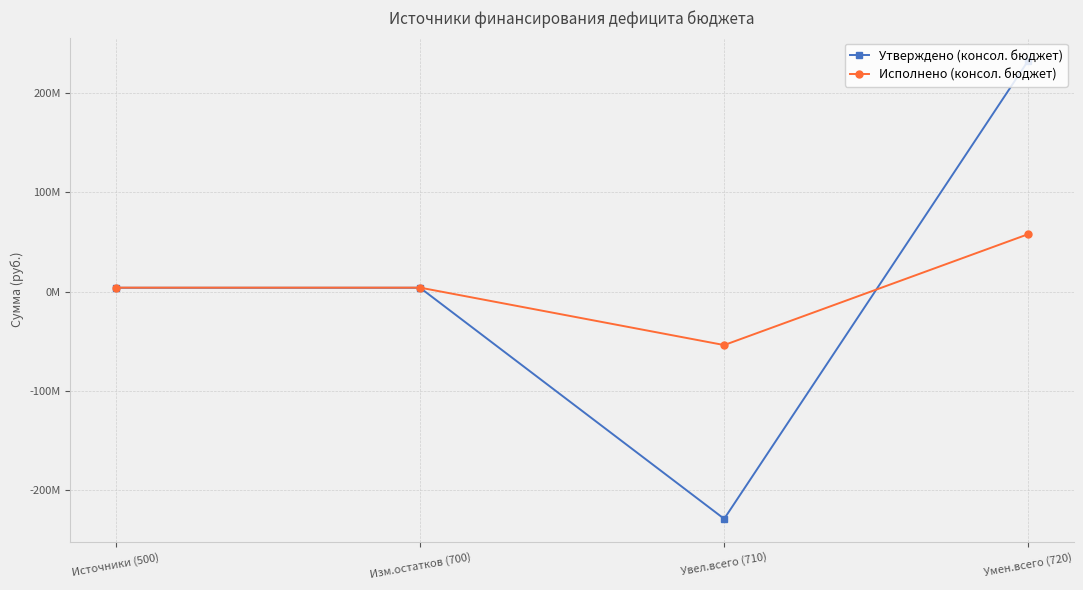

True or false: Исполнено (консол. бюджет) has more than 0 interior local peaks.

False